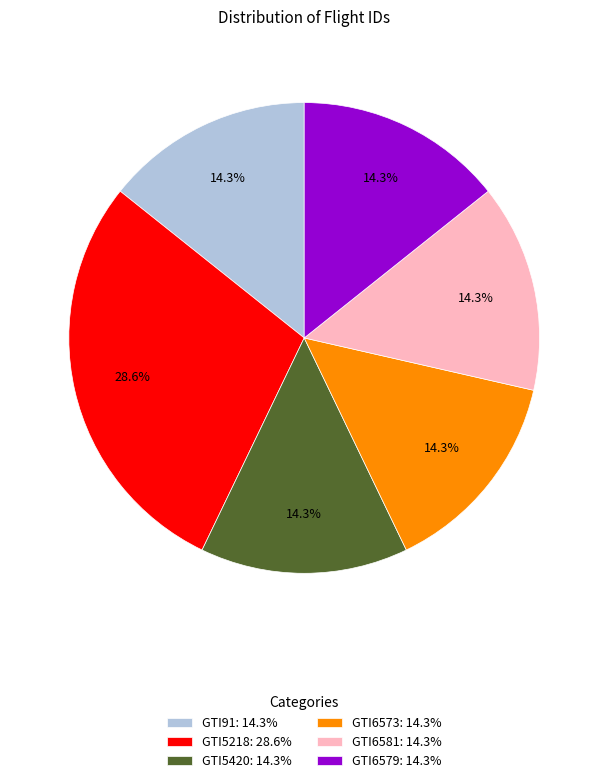

What is the ratio of the value at GTI6579: 14.3% to the value at GTI91: 14.3%?

1.0